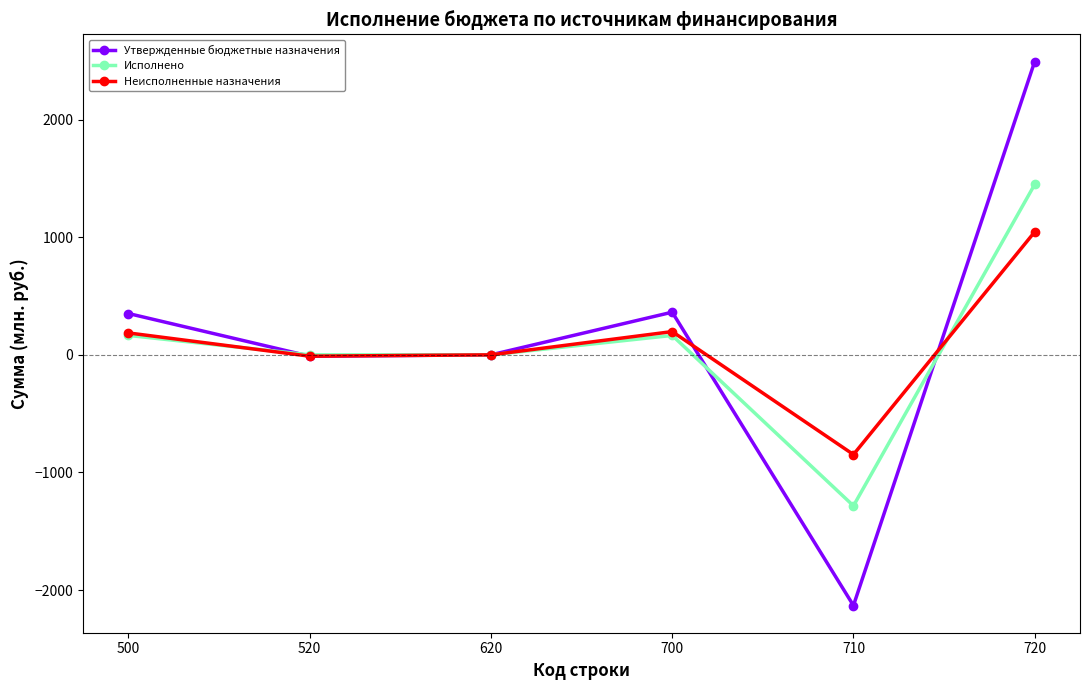

At which label does Исполнено first exceed 164?

500